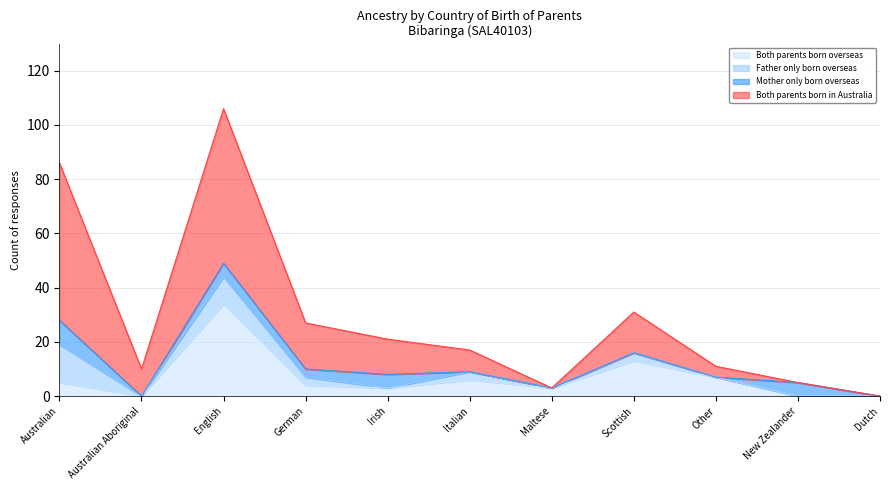

What position from the left is Irish?

5